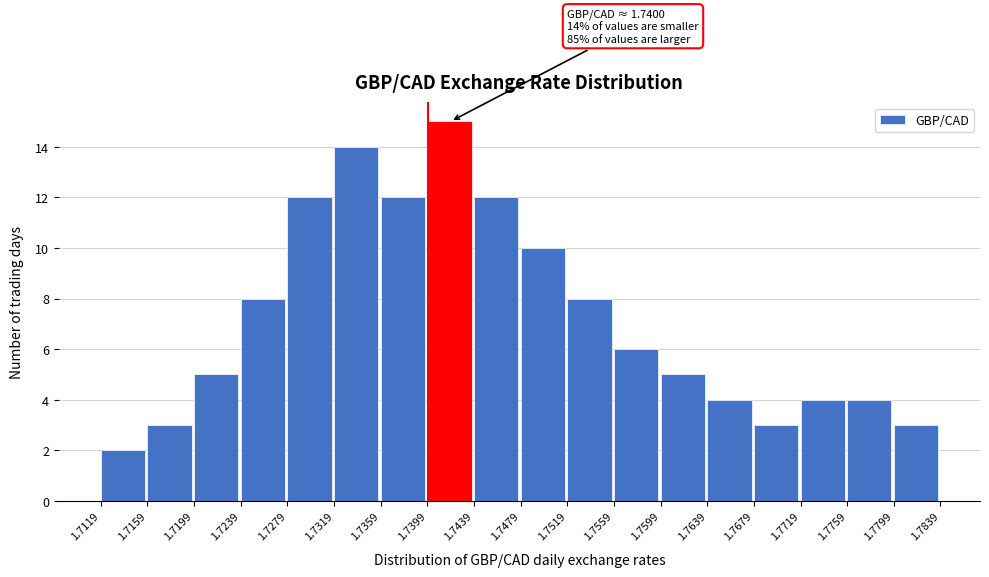

Over which range of the x-axis is the bar tallest?

1.7399 to 1.7439